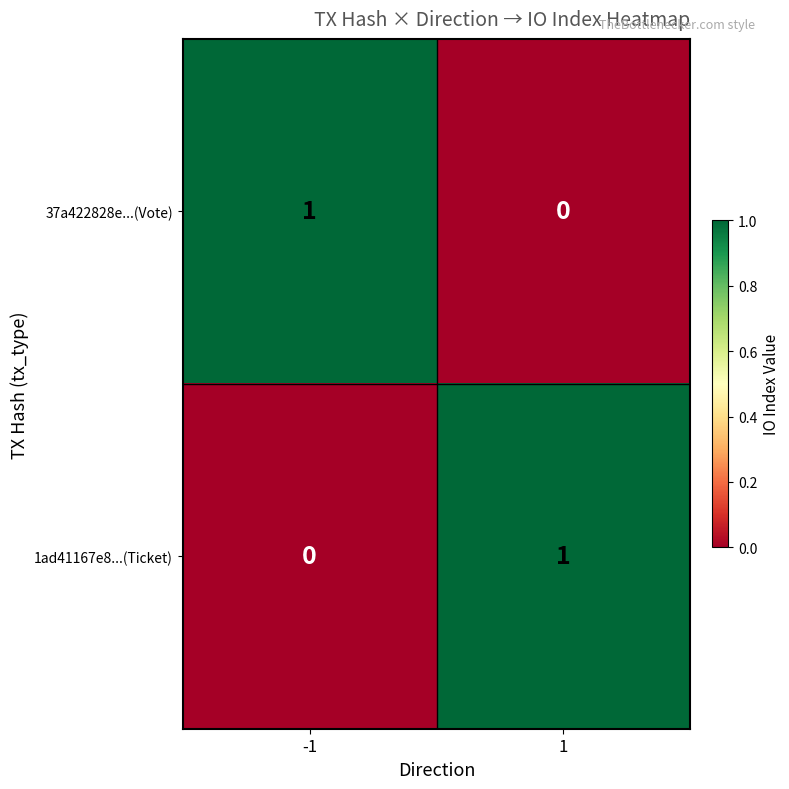

At how many categories does at least one series exceed 0?

2